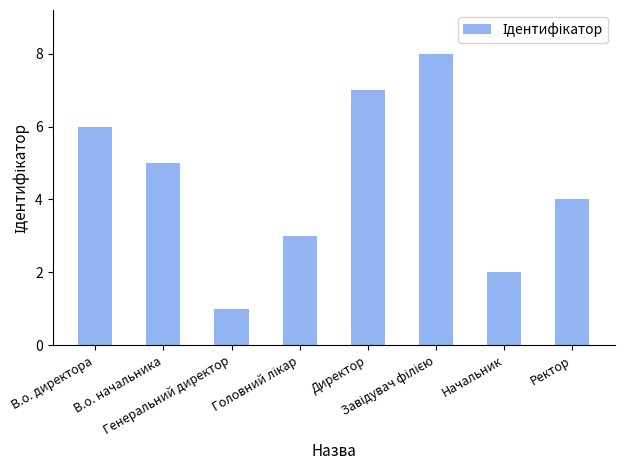

What is the difference between the maximum and minimum values?

7